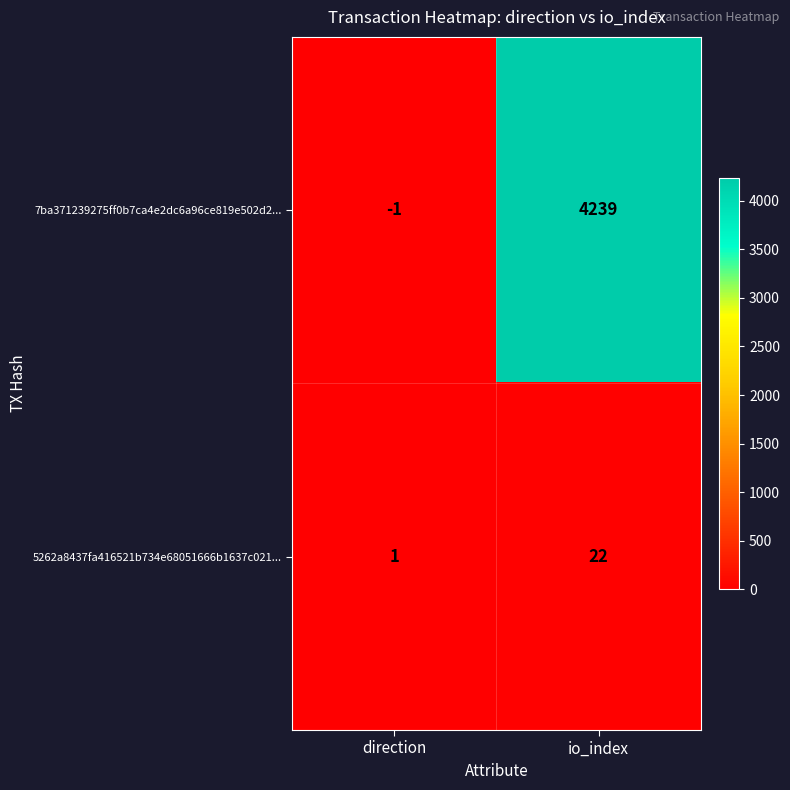

What is the sum of all 5262a8437fa416521b734e68051666b1637c021... values?

23